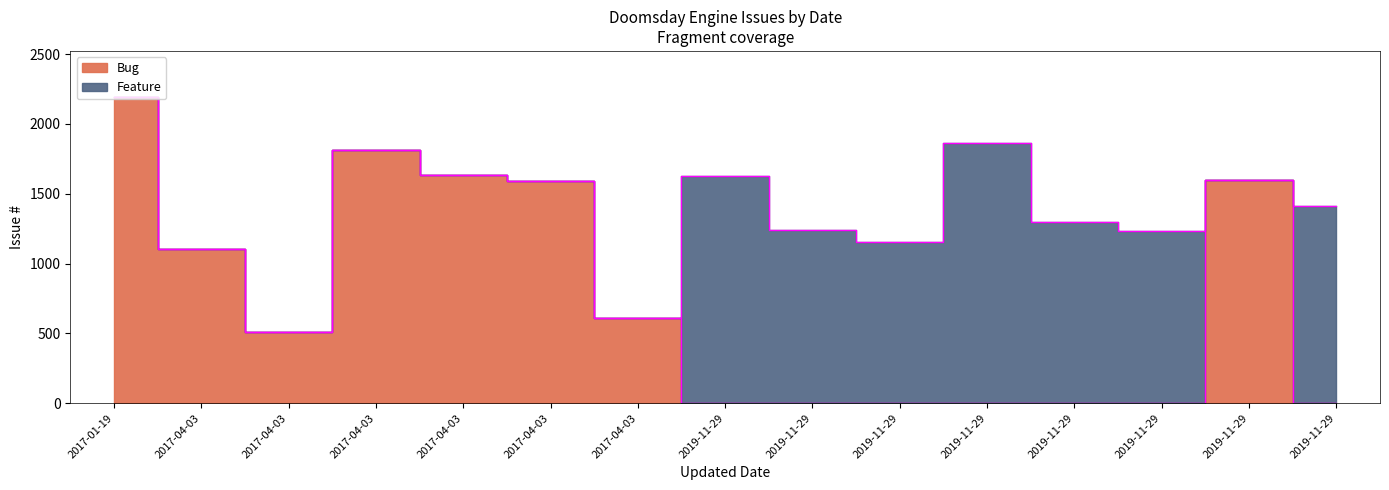

At which category does the data reach its first local valley?

2017-04-03